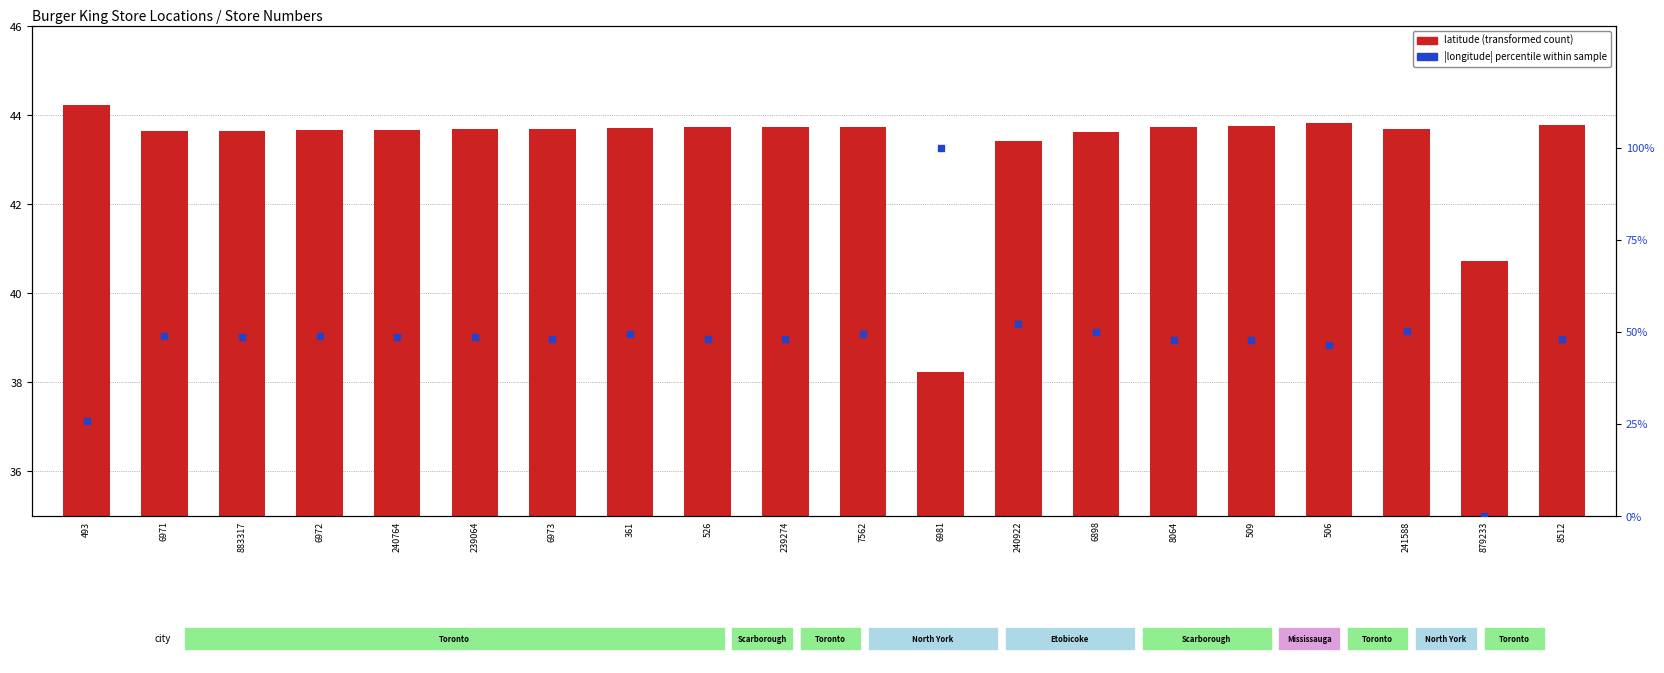

At how many categories does at least one series exceed 0?

20